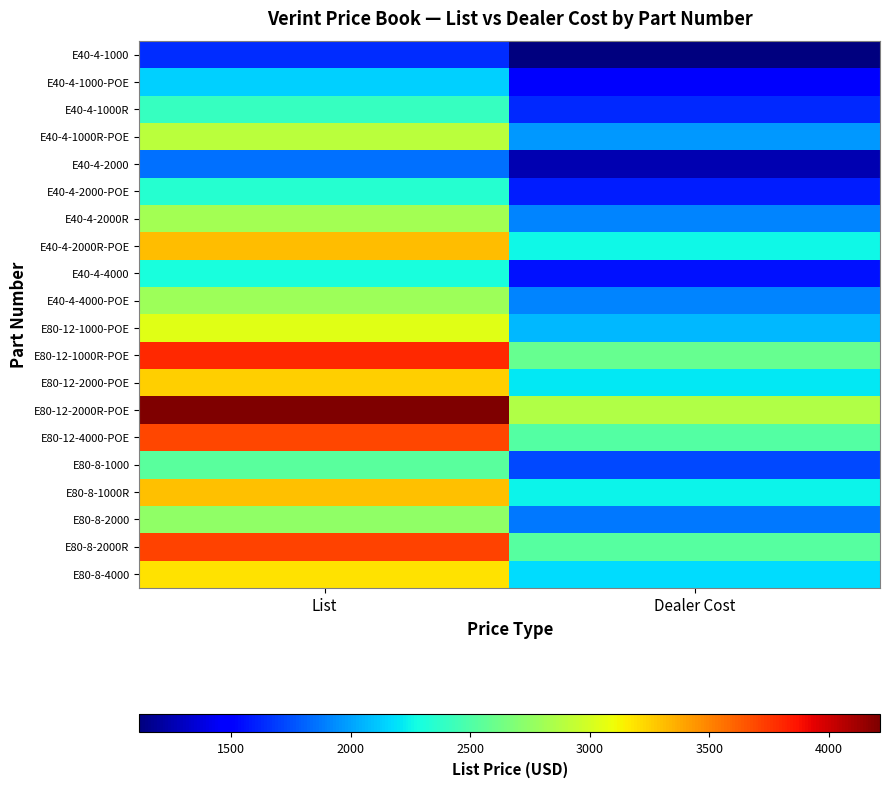

Count the number of categories in the chart.

2